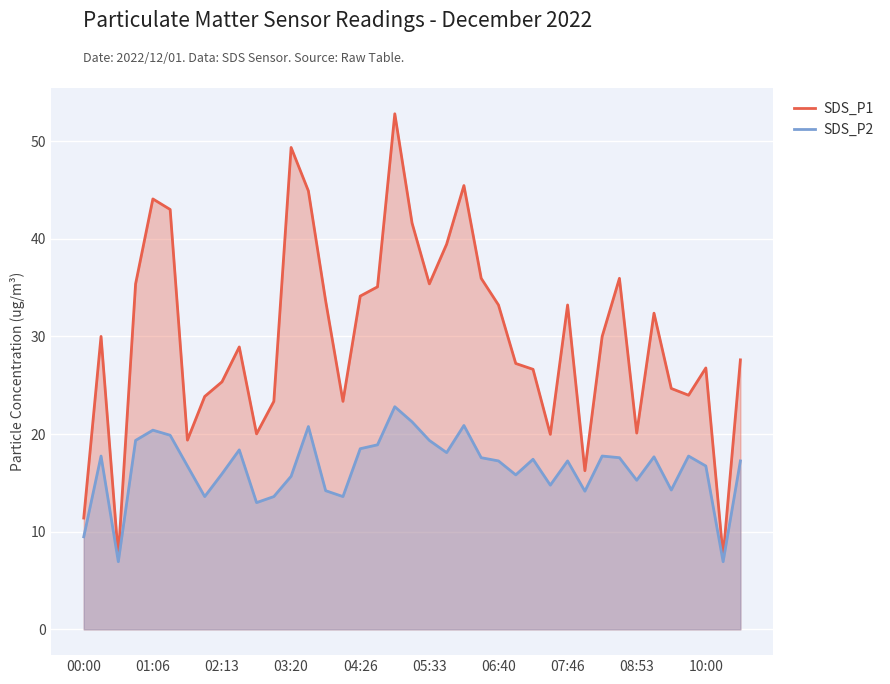

True or false: SDS_P1 has a value of 33.2 at 06:40.

True